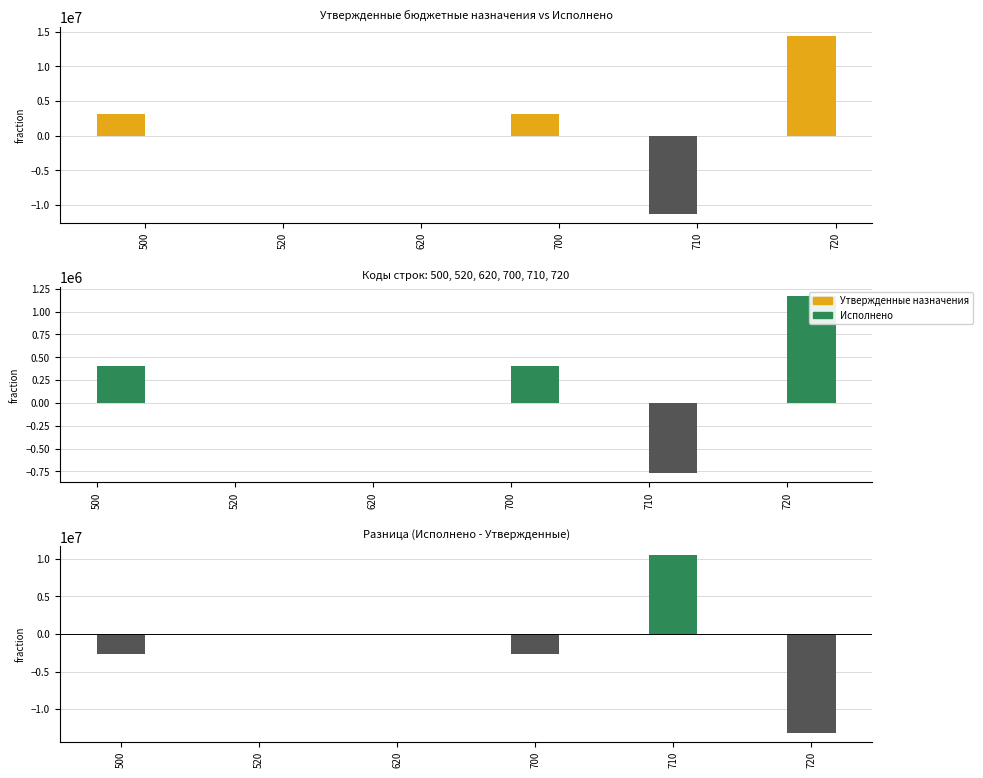

At which category is the sum across all series the highest?

720